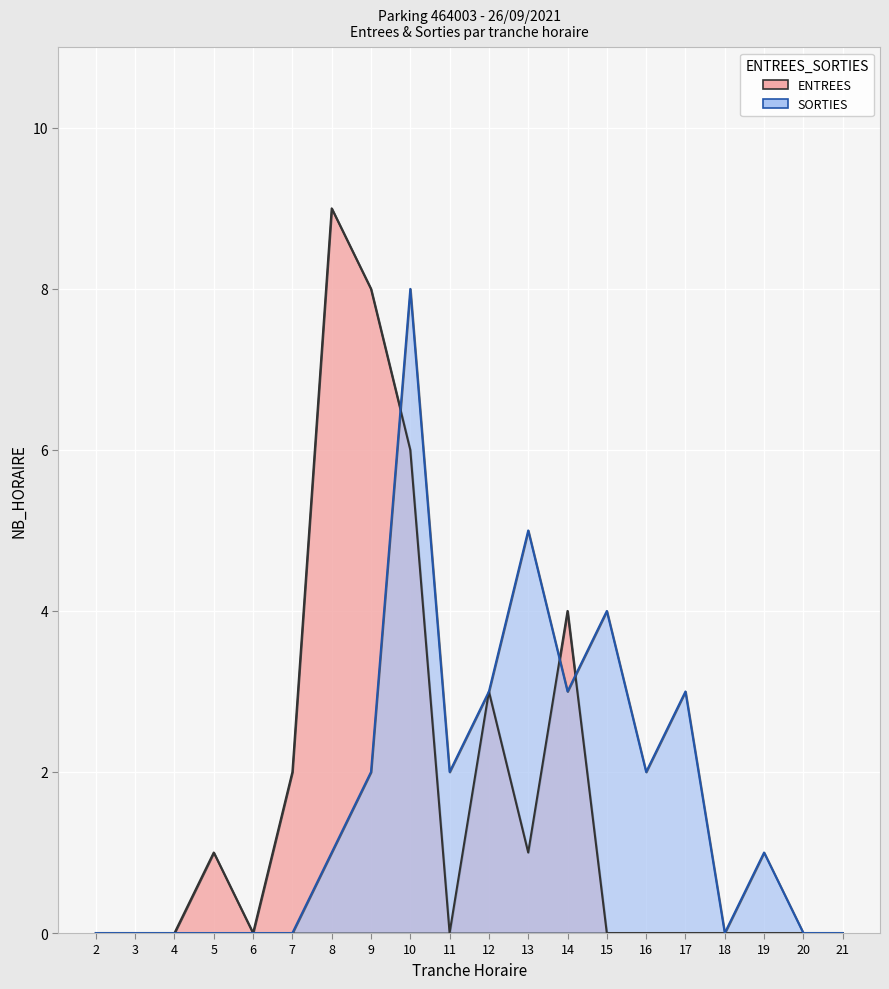

In ENTREES, how many points are higher than both neighbors (excluding endpoints)?

4